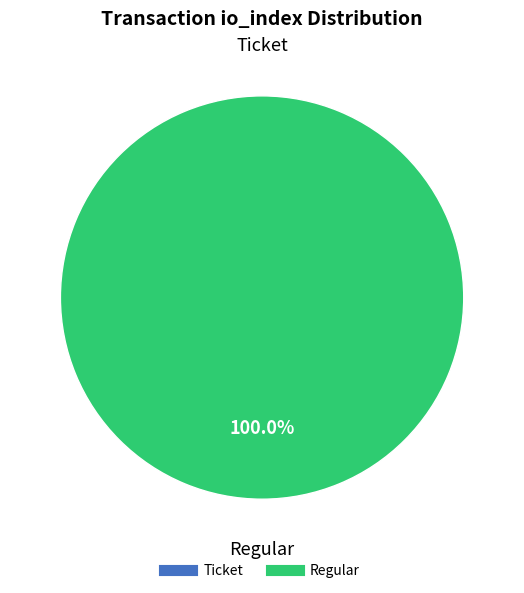

Rank the categories by value from highest to lowest.

tx_type: Regular (io_index=13), tx_type: Ticket (io_index=0)